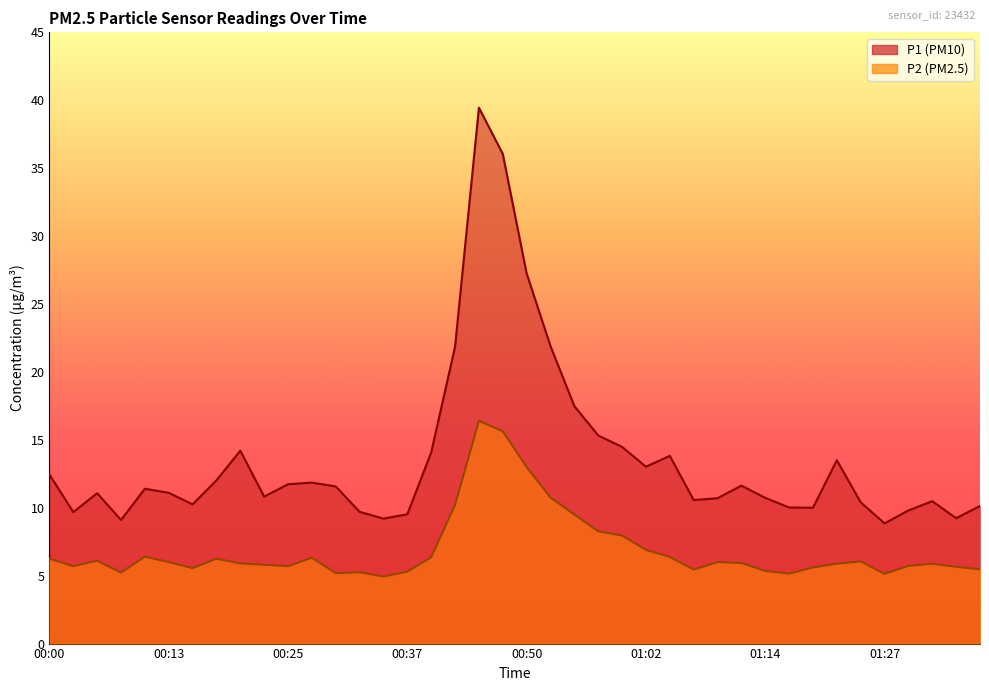

How many data points does each series have?

40